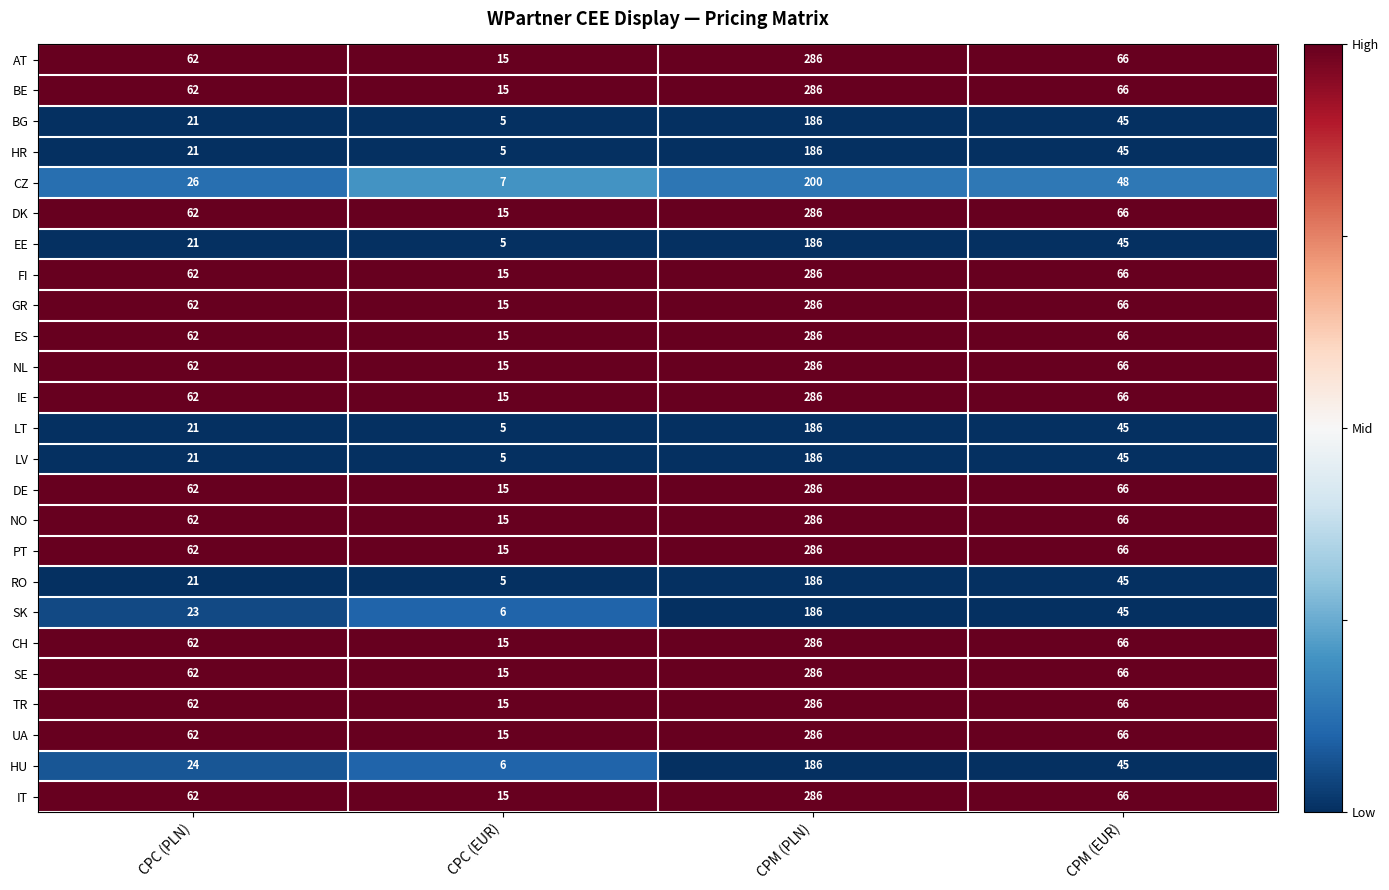

What is the sum of the AT values at CPC (EUR) and CPM (PLN)?

301